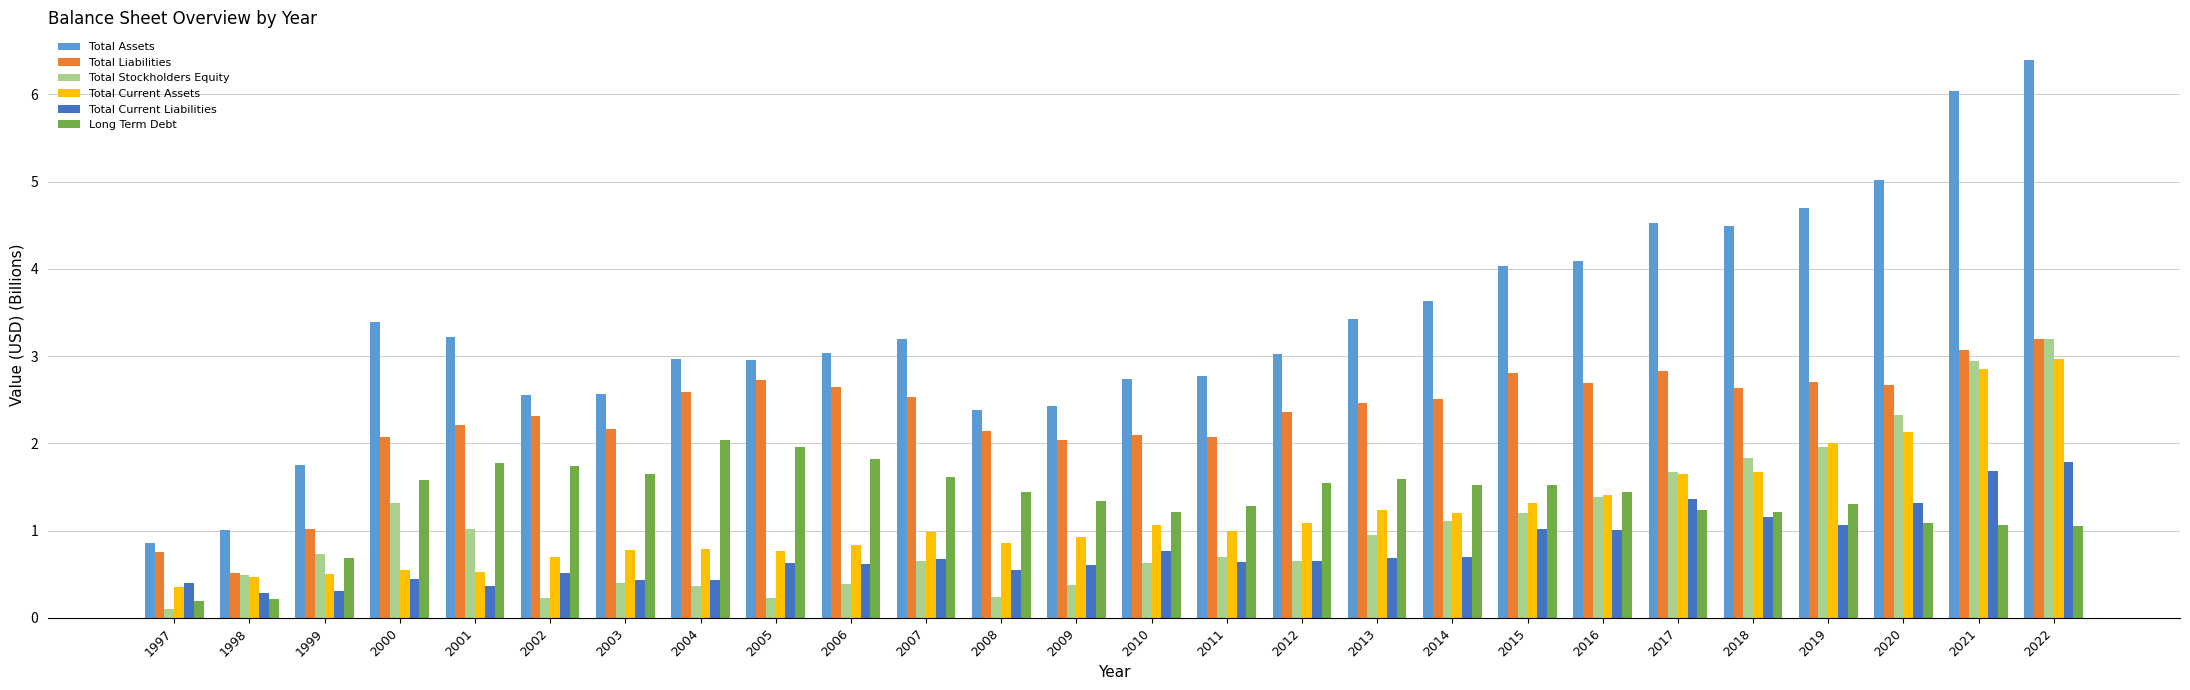

Is it true that Long Term Debt equals 1.7 at 2003?

True